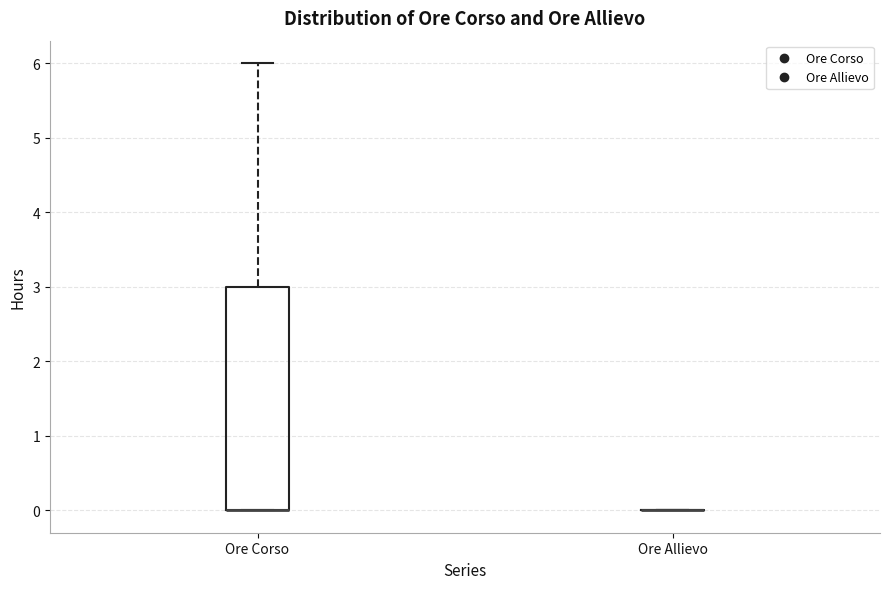

Reading left to right, read every box against the y-axis: the position of its median line, the range the box covers, and the ends of its whiskers. The values are not printed on the chart, so give them approximately, as read against the axis.

Ore Corso: median 0 (drawn on the box's lower edge), box 0 to 3, whiskers 0 to 6
Ore Allievo: box collapsed to a line at 0, whiskers 0 to 0